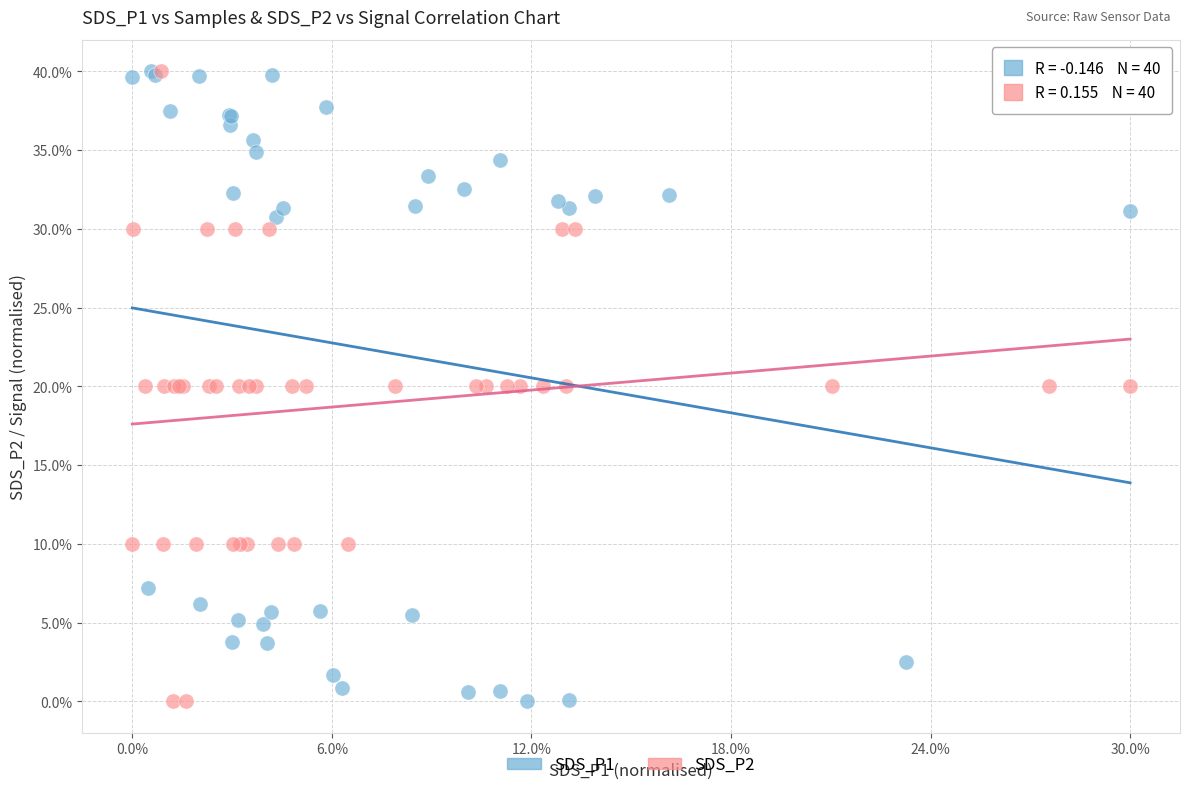

What are all the series names shown in the legend?

SDS_P1, SDS_P2